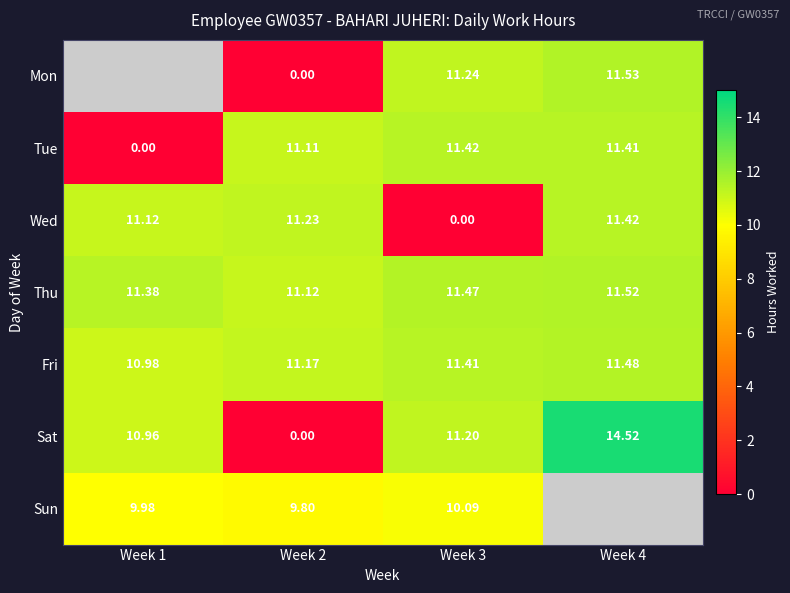

Which label corresponds to the largest value in the chart?

Week 4